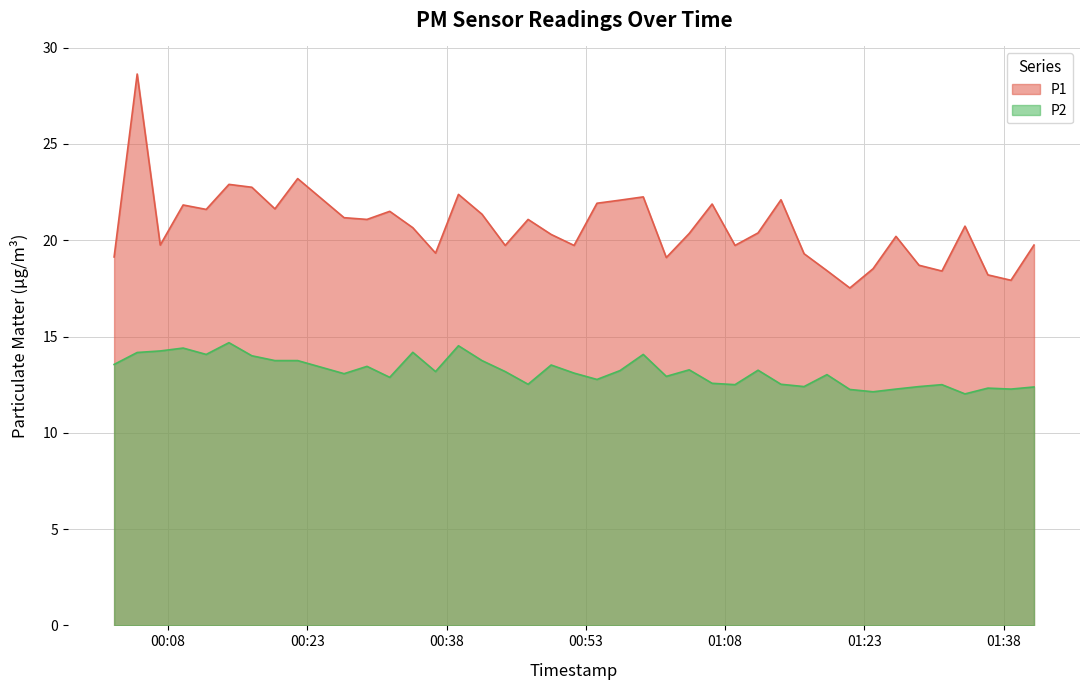

True or false: P2 and P1 intersect in this chart.

False